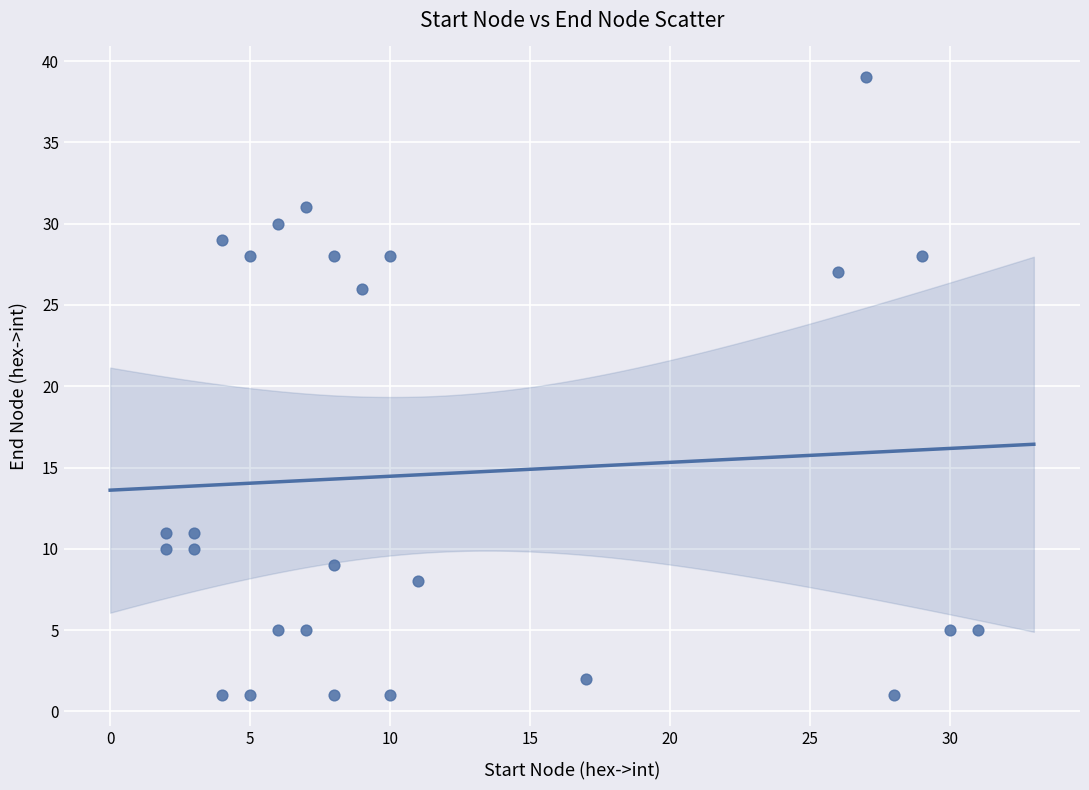

What Y value in the scatter plot is closest to 20?

26